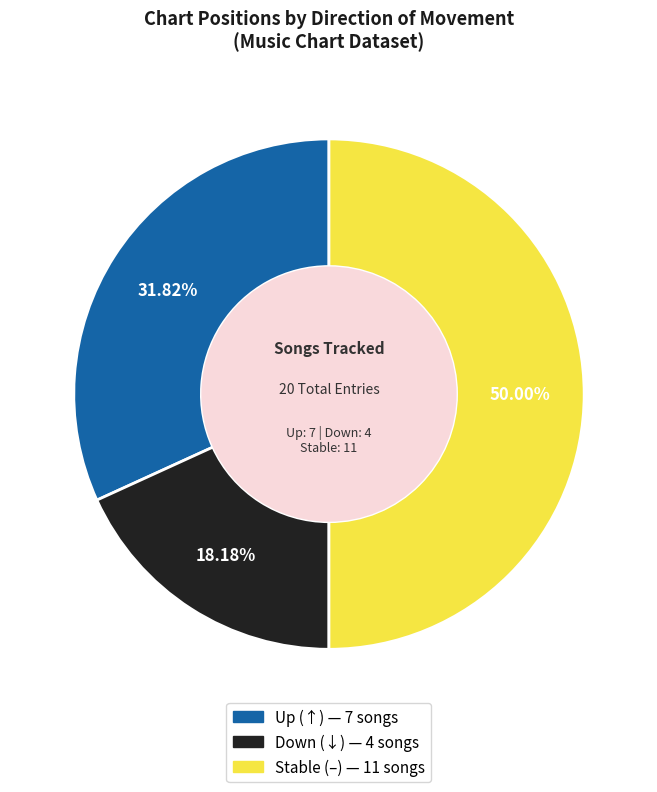

How many slices are in this pie chart?

3